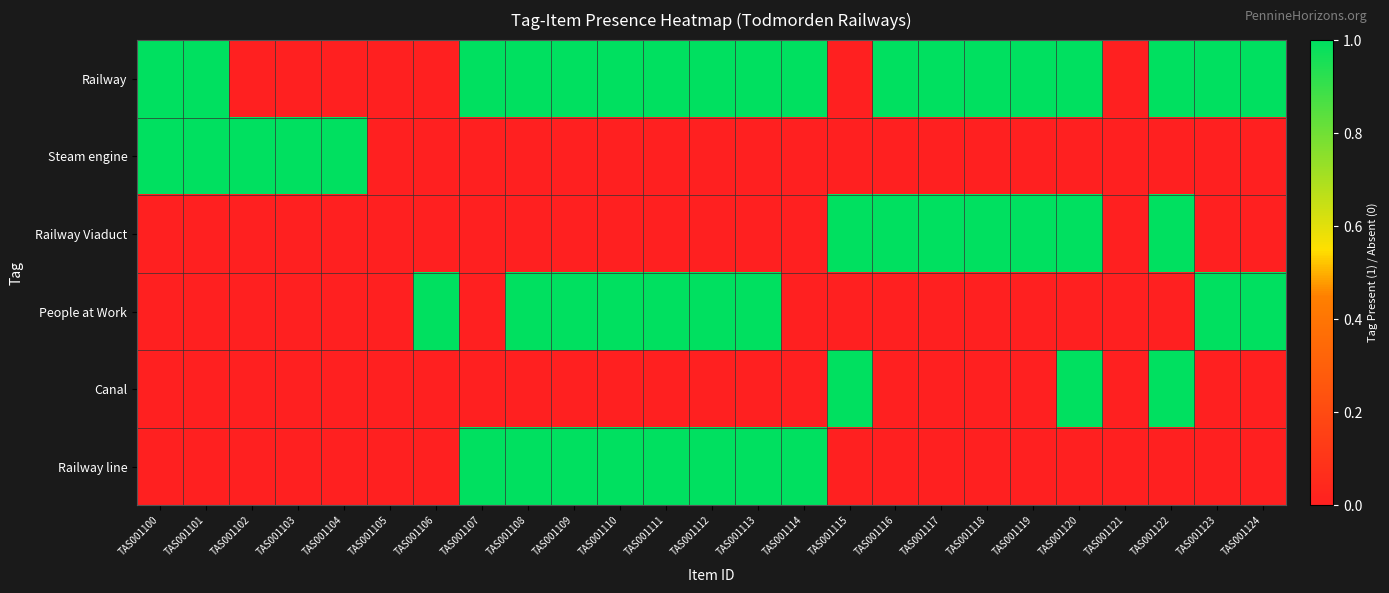

At which category is the sum across all series the highest?

TAS001108